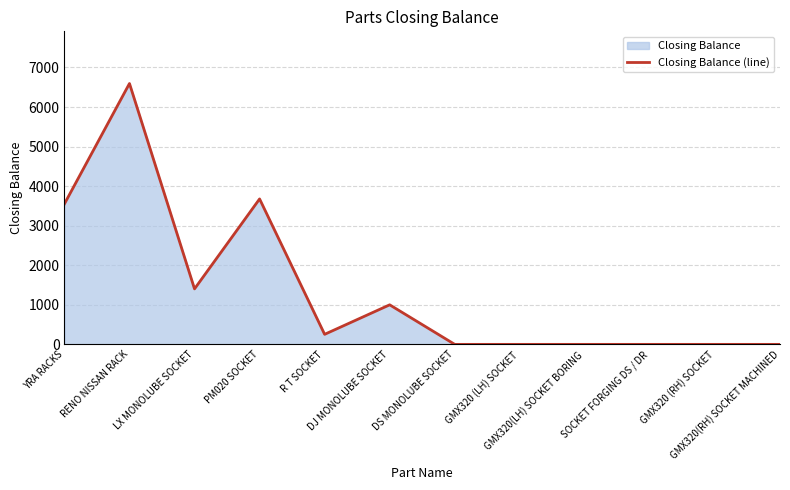

Does the chart display data point markers on the line(s)?

No